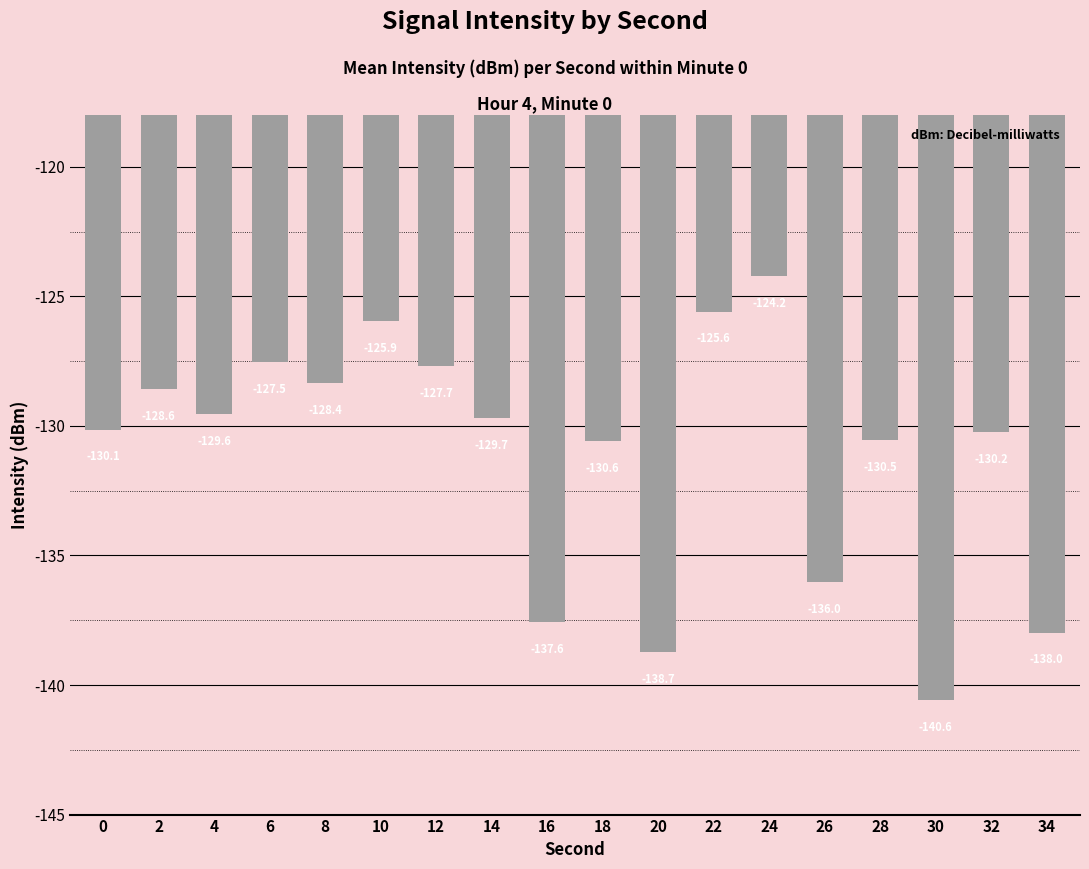

The chart shows a value of -196.4 at 12. True or false?

False